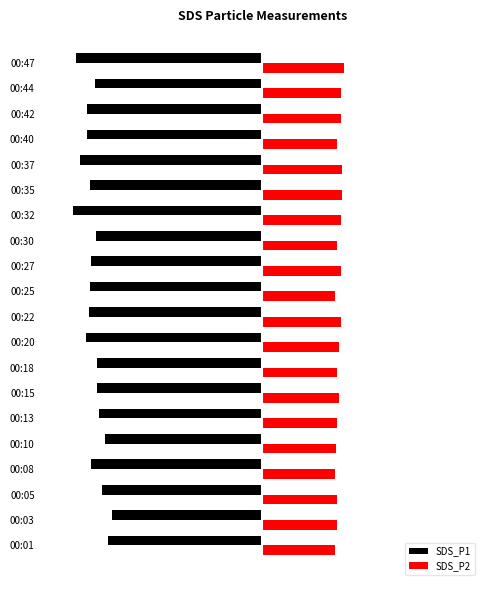

What are all the series names shown in the legend?

SDS_P1, SDS_P2